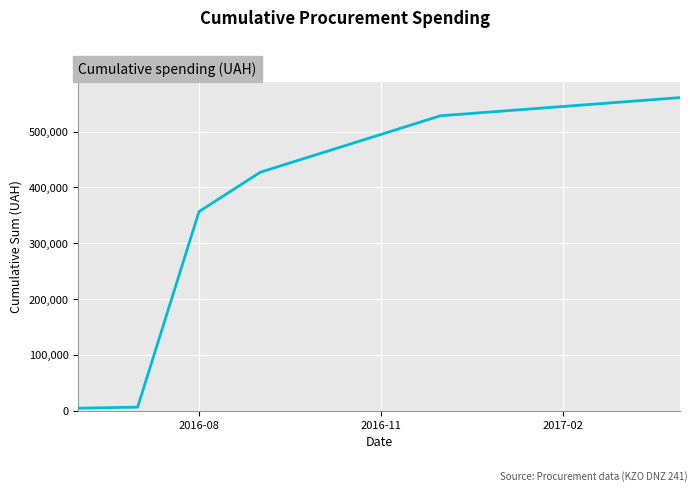

What is the greatest value displayed?

560690.5